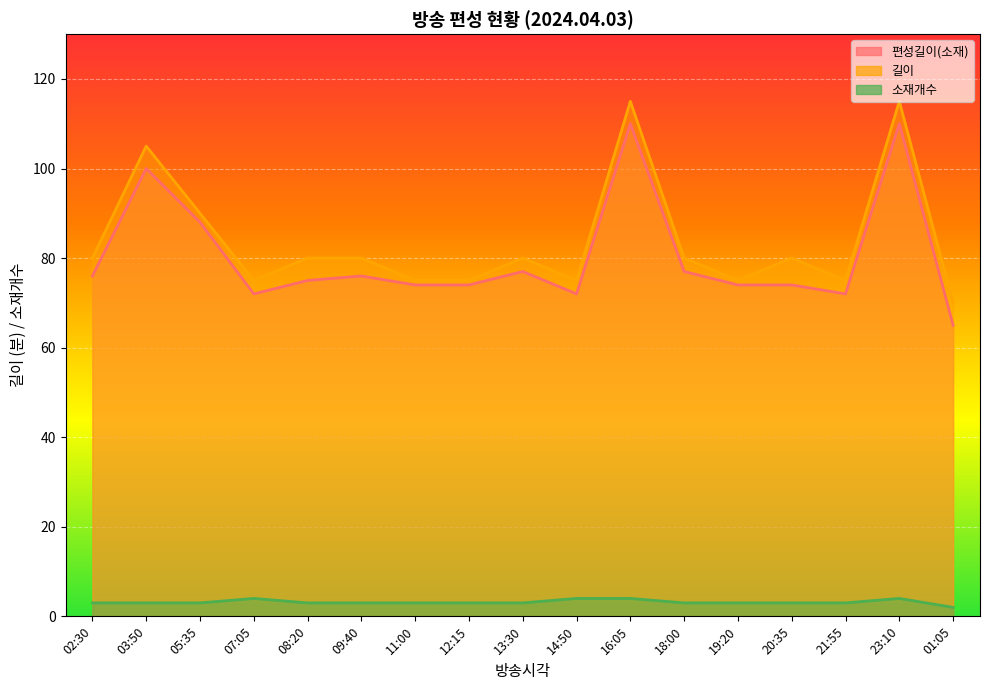

Rank the series by their maximum value, from lowest to highest.

소재개수, 편성길이(소재), 길이